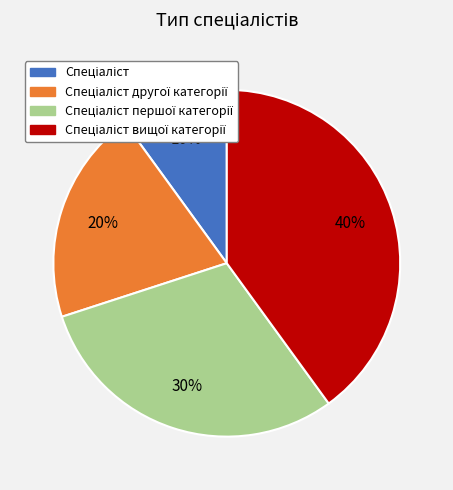

Does any single category account for the majority?

No